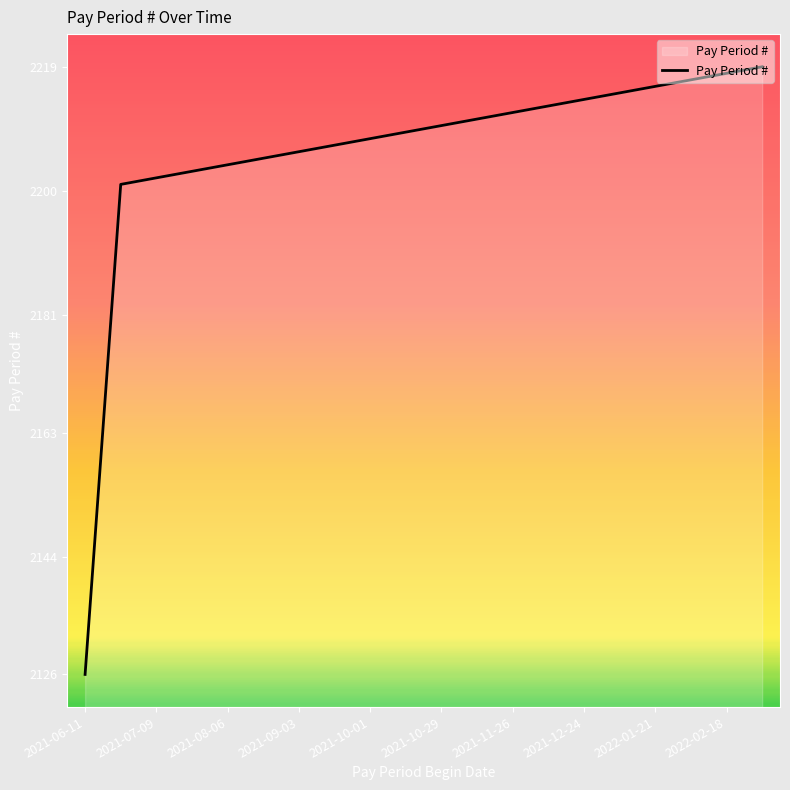

What is the sum of all values?

44116